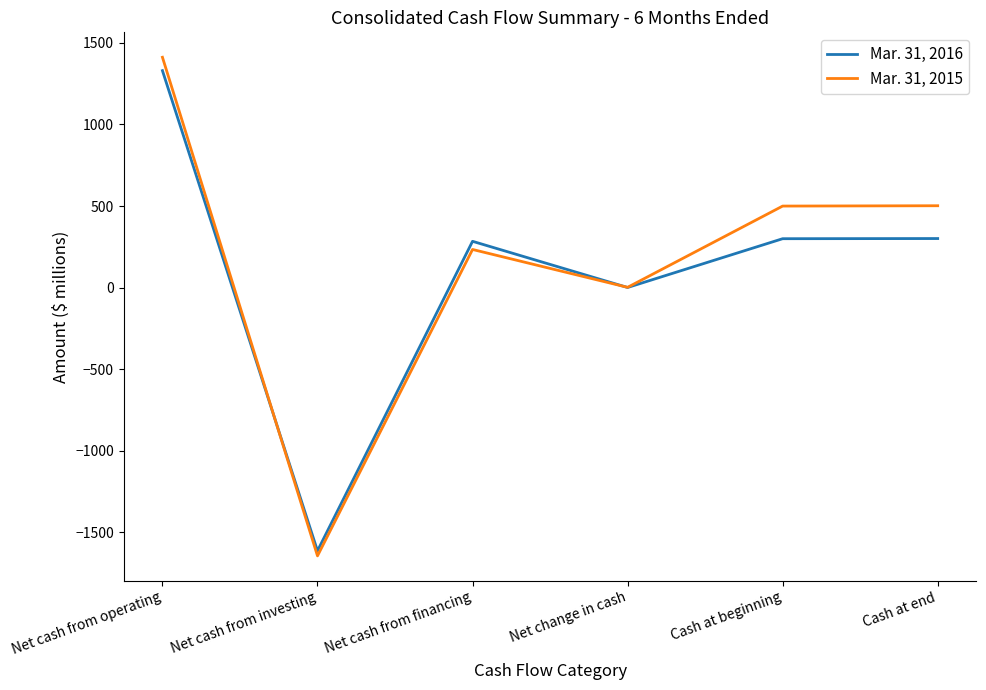

What is the total value across all series at Cash at beginning?

800